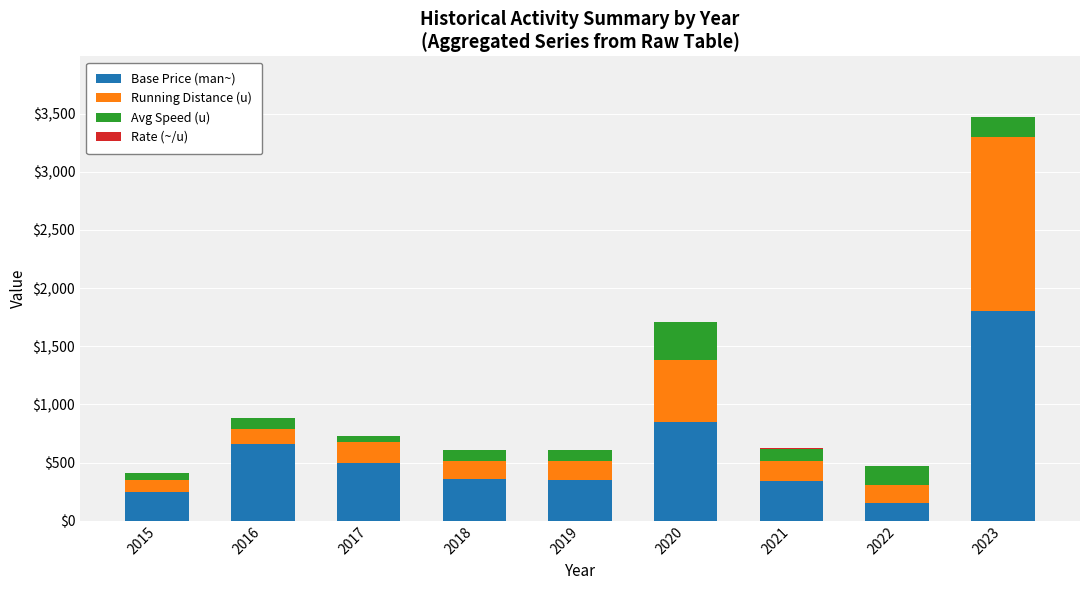

True or false: Base Price (man~) has a value of 360.0 at 2018.

True